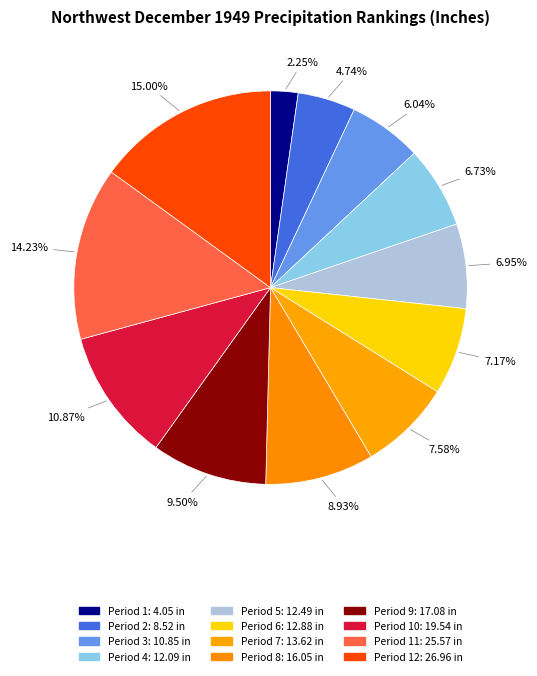

To the nearest percent, what is the average slice percentage?

8%